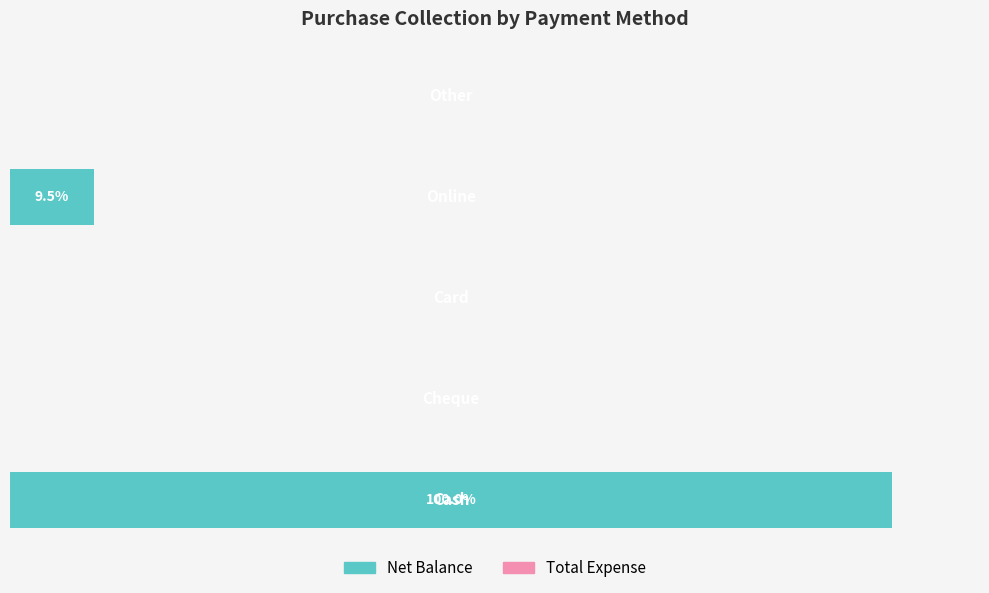

Are the bars horizontal?

Yes